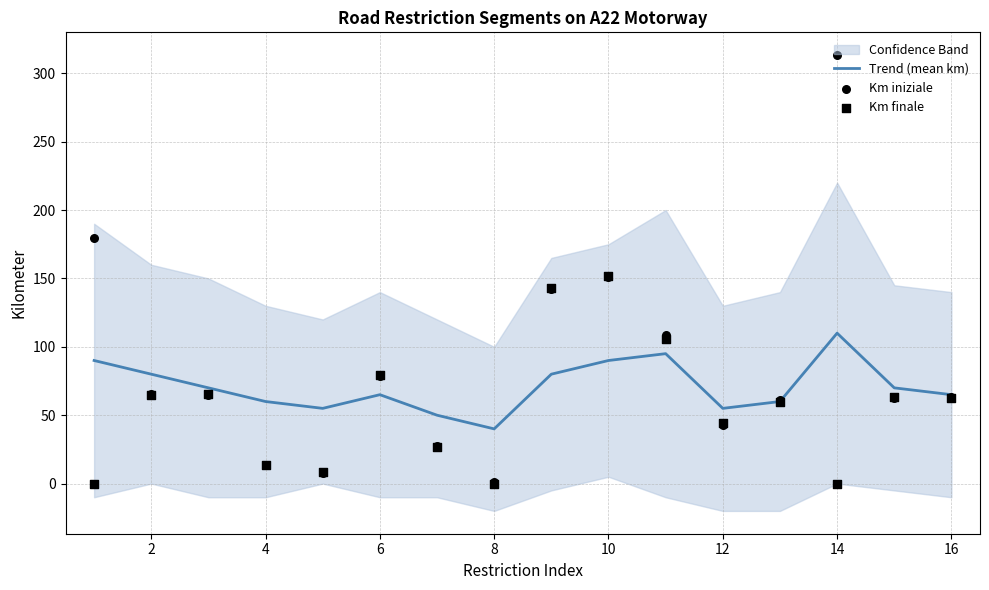

At how many categories does at least one series exceed 307?

1